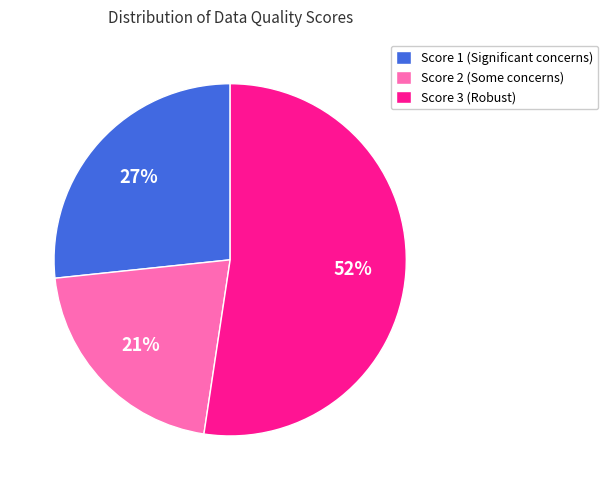

The Score 3 (Robust) slice represents 41% of the pie. True or false?

False